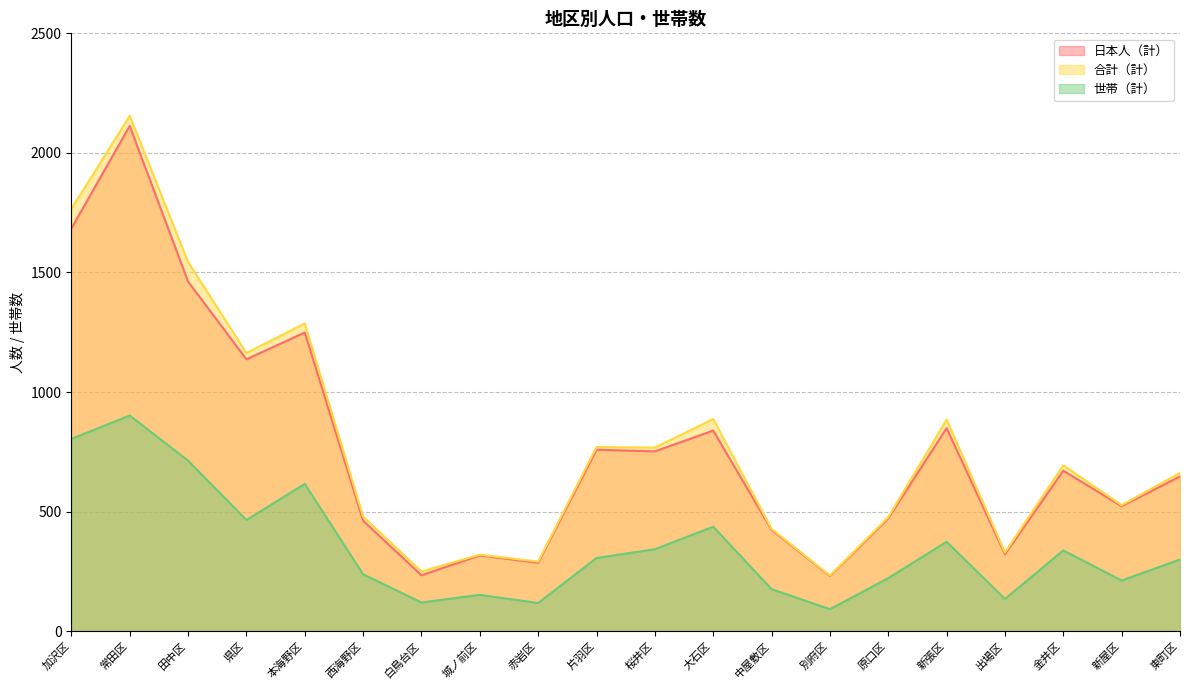

What is the approximate value of 世帯（計） at 東町区?

300